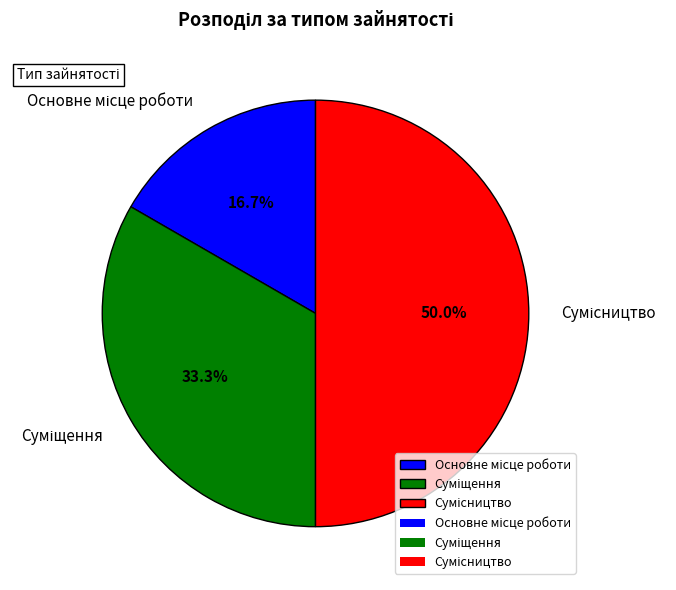

Approximately how many times larger is the value at Сумісництво compared to Суміщення?

1.5